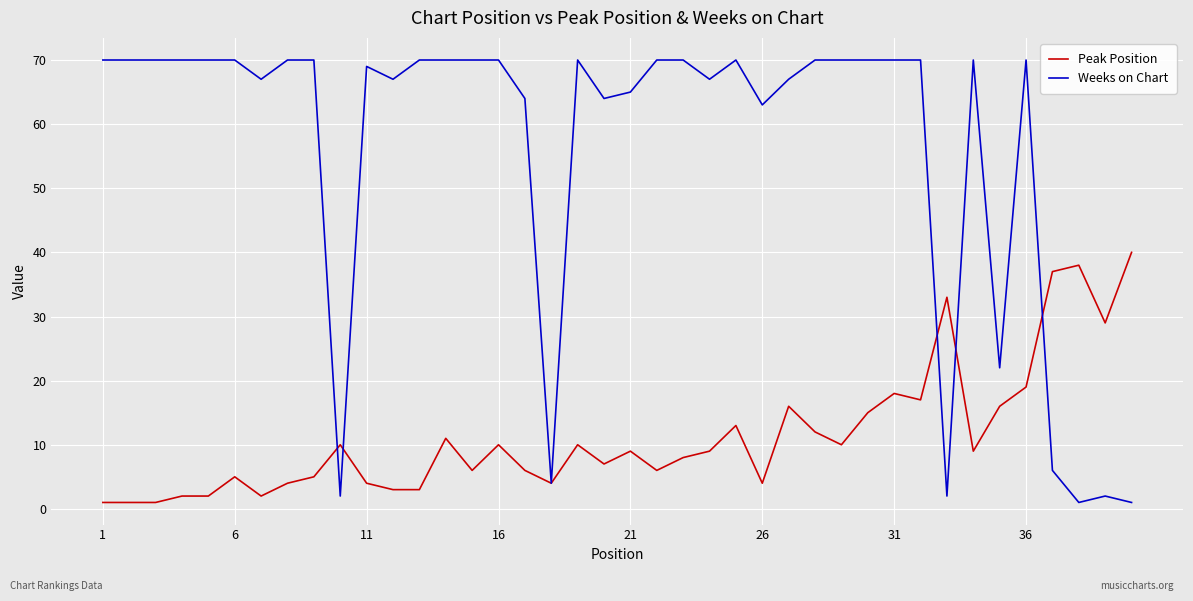

List the series in order of their overall mean, highest first.

Weeks on Chart, Peak Position